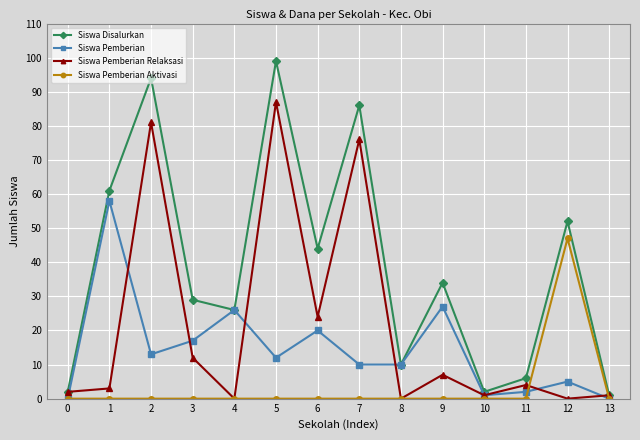

Is it true that Siswa Pemberian equals 6 at 5?

False